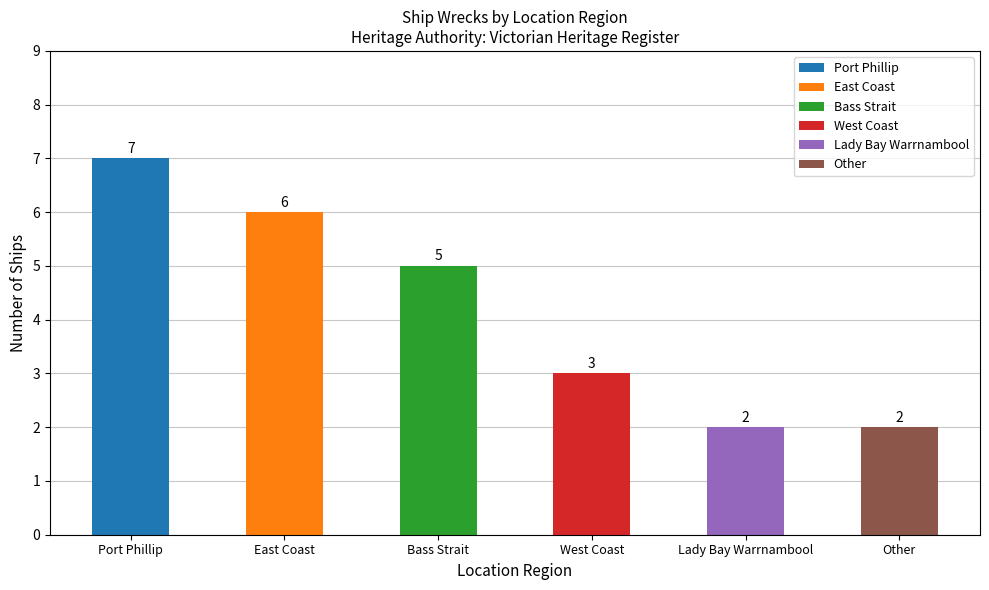

What is the average value?

4